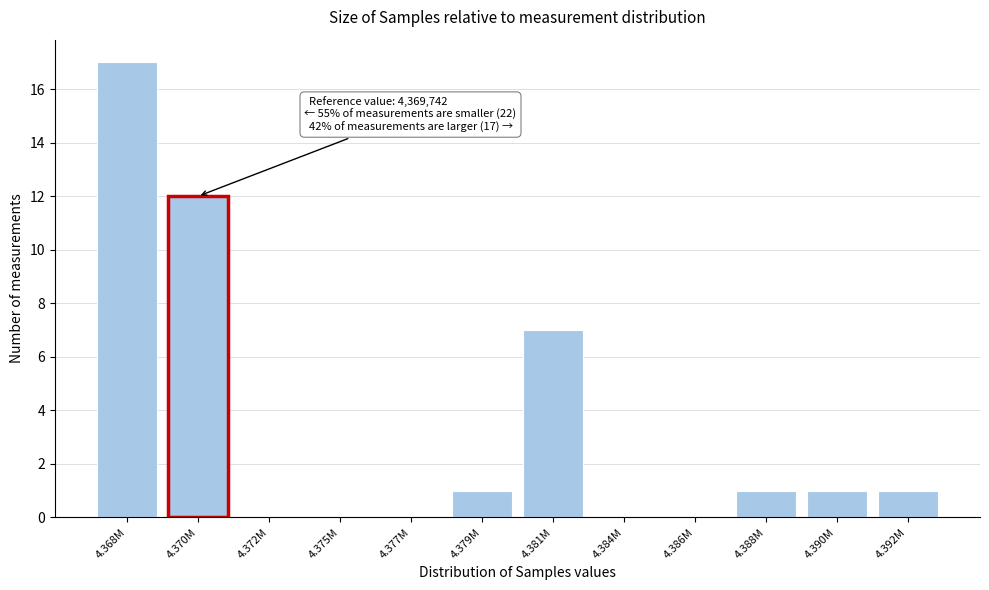

Reading left to right, list all the values displayed in this chart.

4.368M=17	4.370M=12	4.372M=0	4.375M=0	4.377M=0	4.379M=1	4.381M=7	4.384M=0	4.386M=0	4.388M=1	4.390M=1	4.392M=1